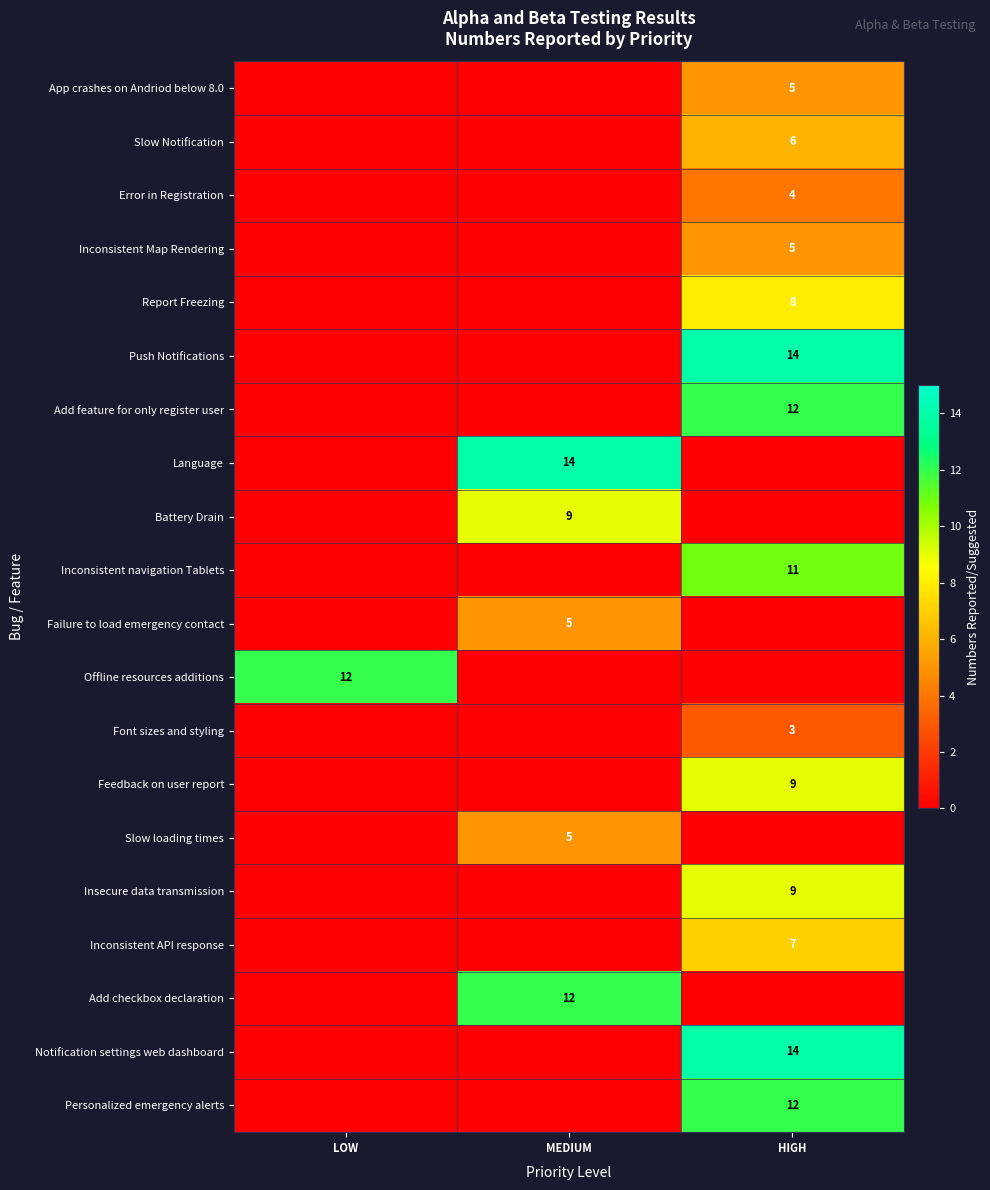

Is it true that Inconsistent API response equals 7 at HIGH?

True